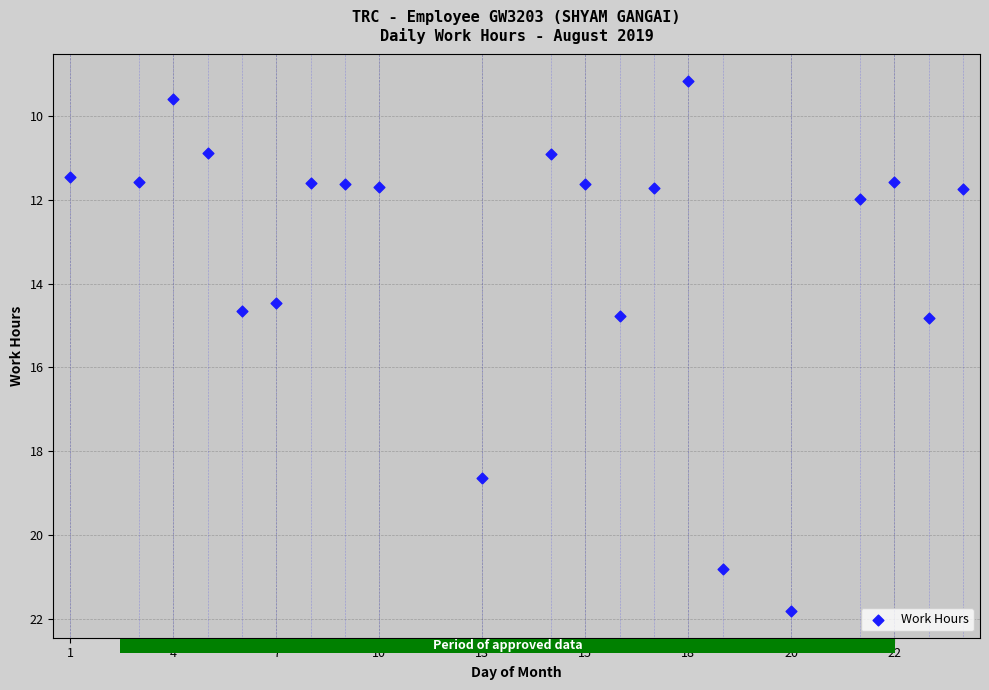

What is the range of Y values (max minus min)?

12.7